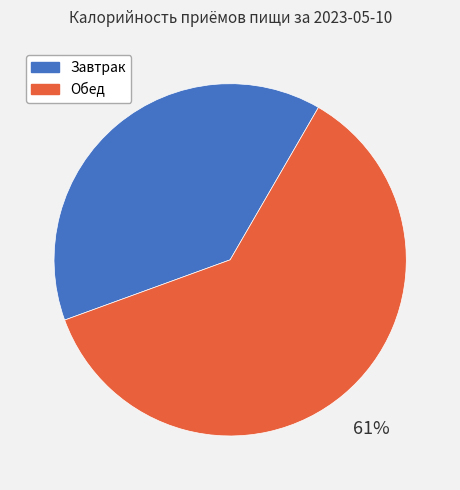

Do Обед and Завтрак together represent more than half of the pie?

Yes